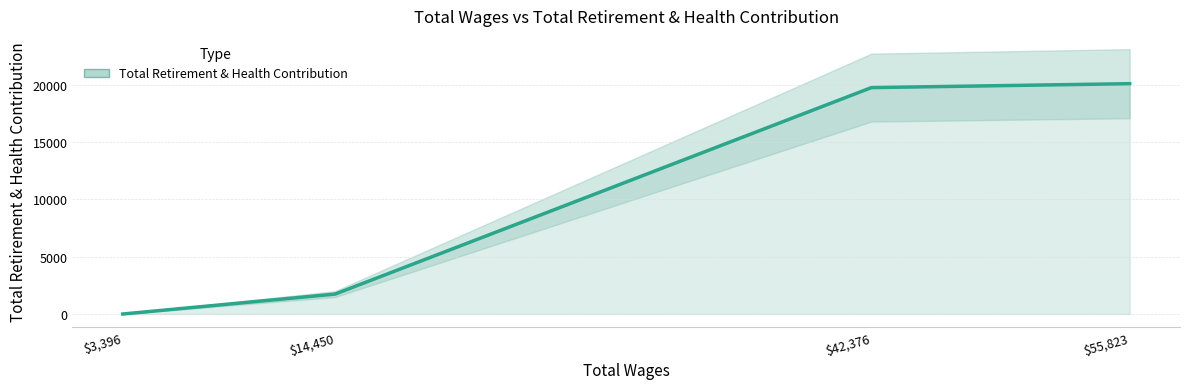

At which label does the data first exceed 19744?

$55,823